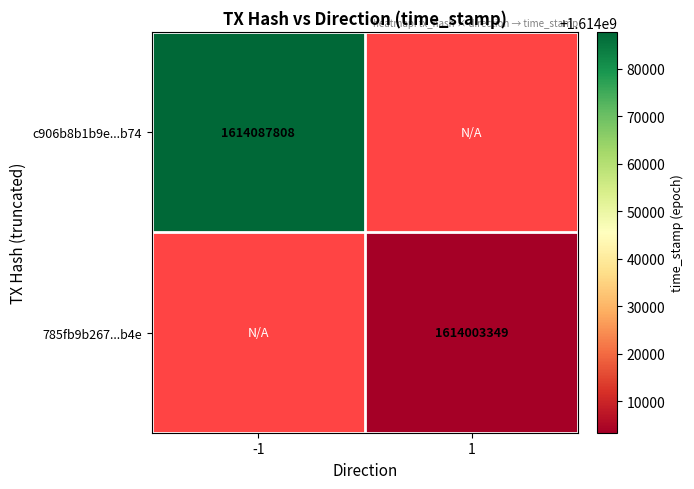

True or false: 785fb9b267...b4e has a value of 1614003349 at 1.

True